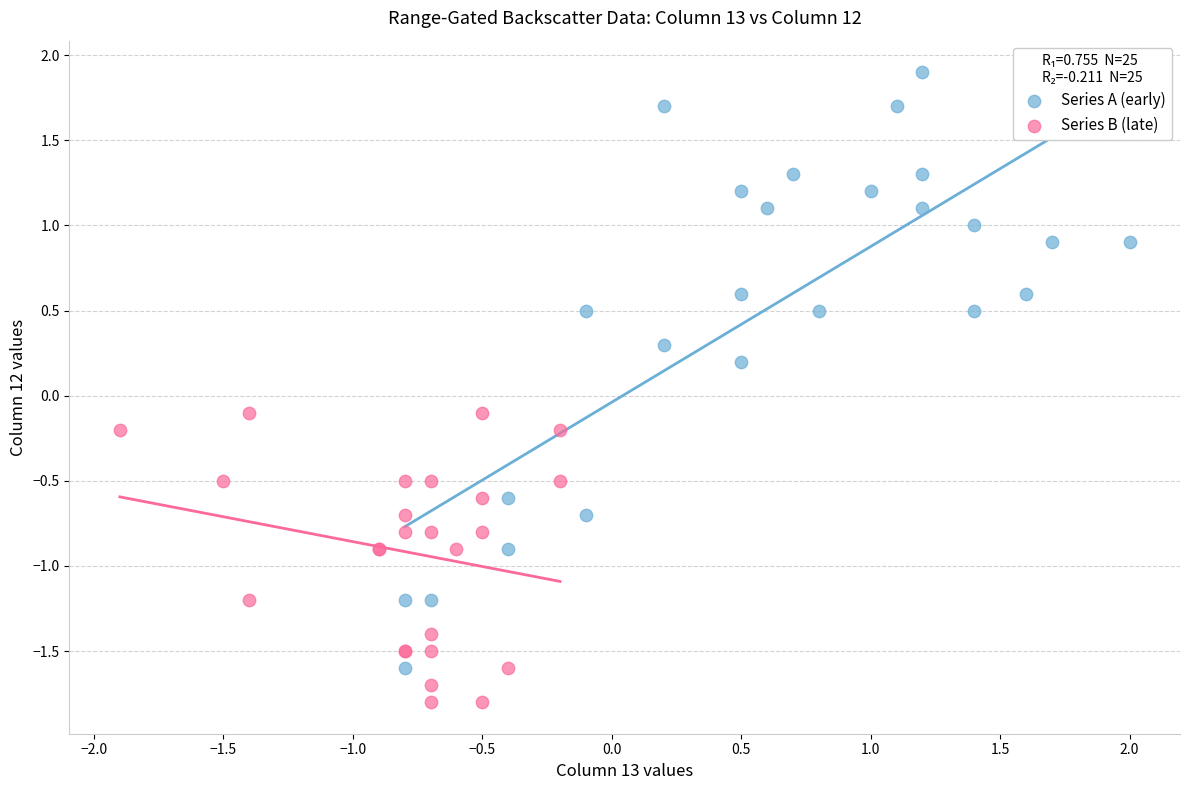

Which series has the widest spread of Y values?

Series A (early)